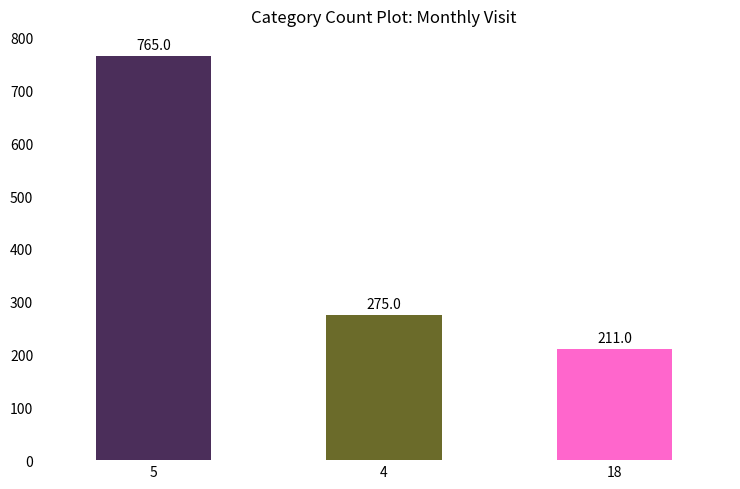

What is the difference between the maximum and minimum values?

554